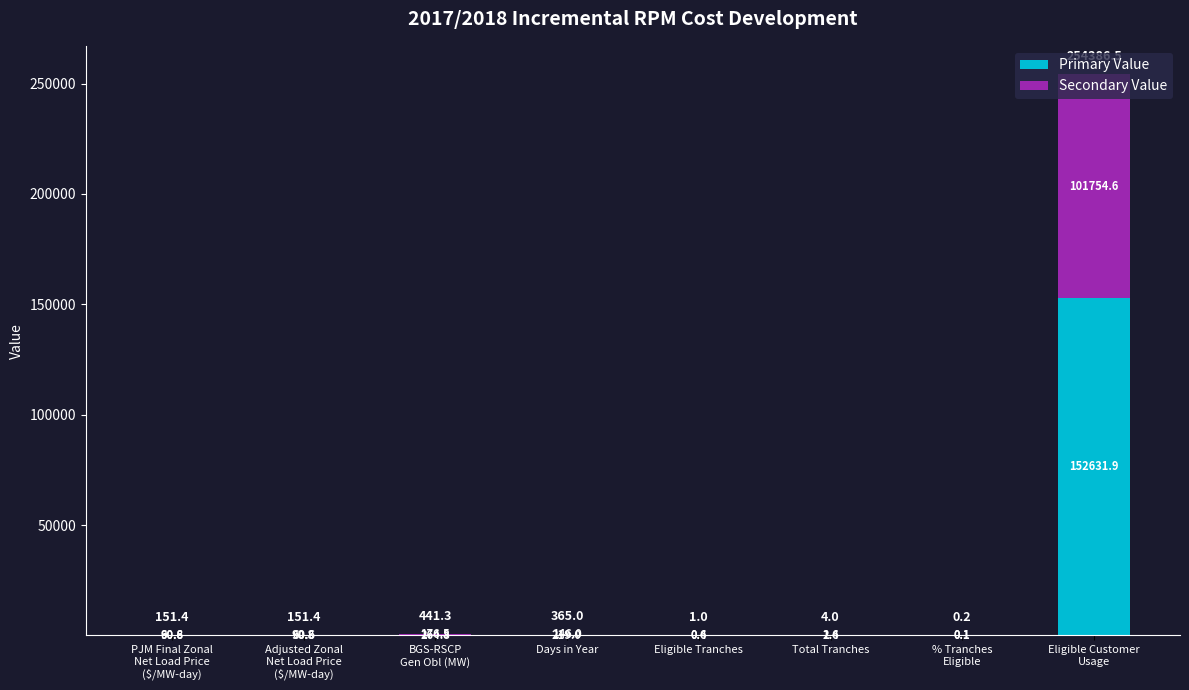

What is the sum of the Primary Value values at Eligible Tranches and Total Tranches?

3.0